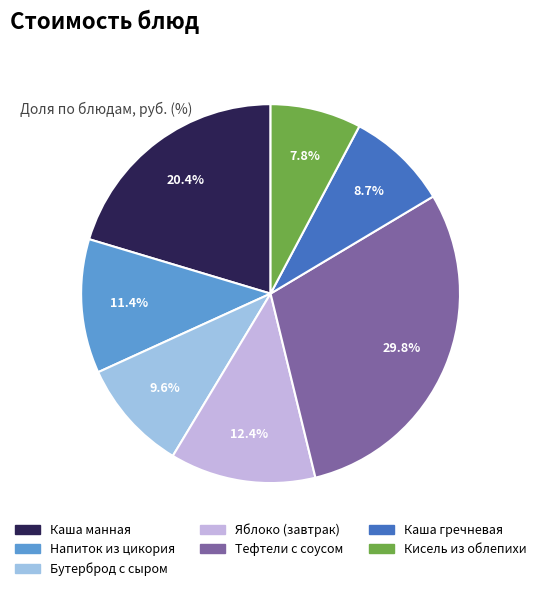

What is the largest slice in the pie chart?

Тефтели с соусом